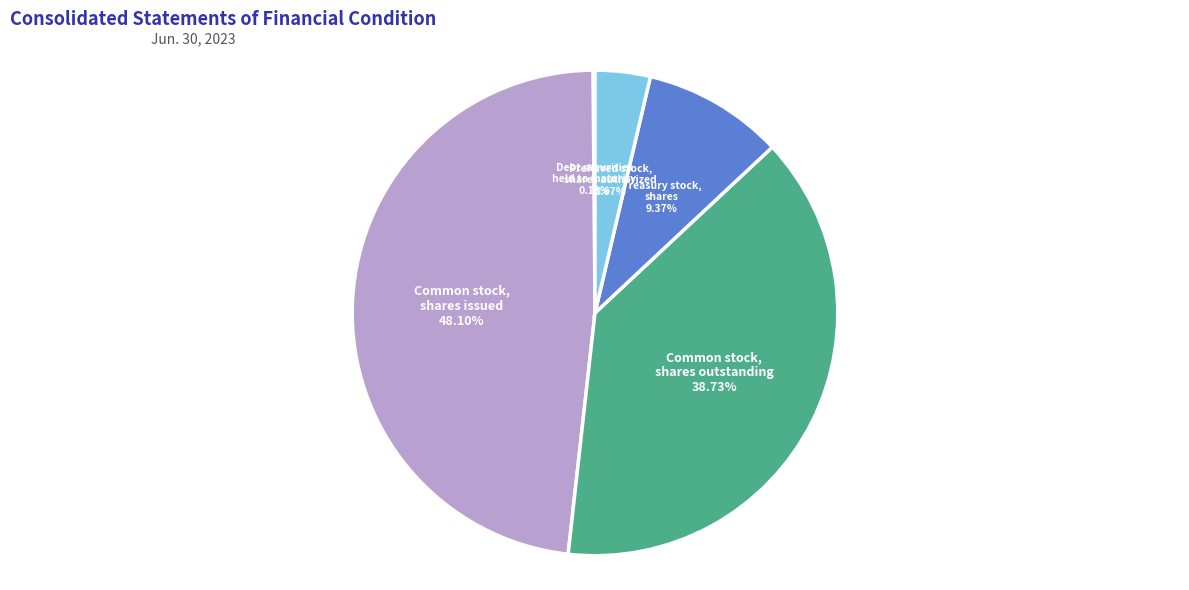

Is there a majority slice in this chart?

No